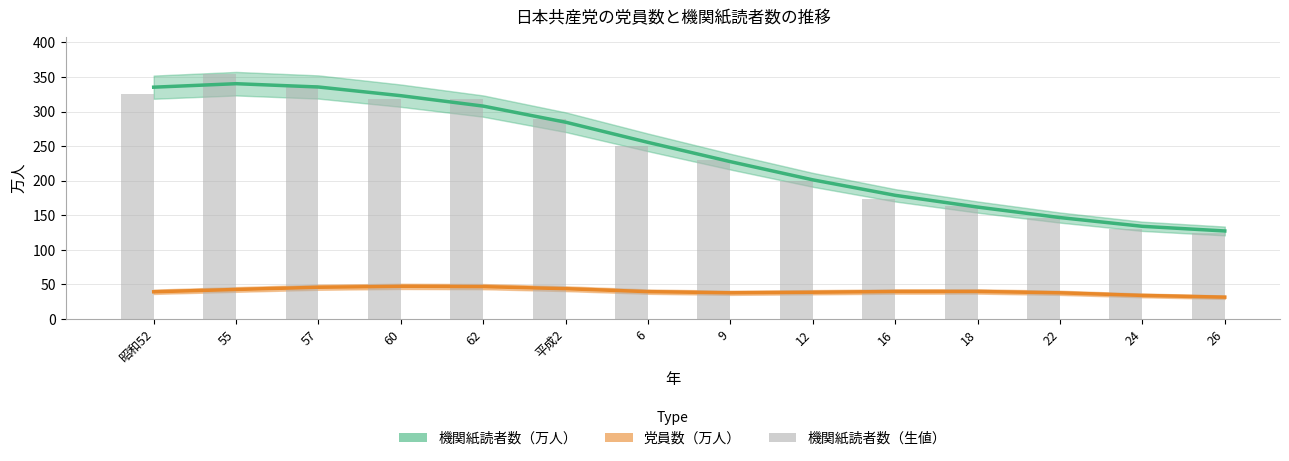

What value does the 党員数（万人） series have at 16?

39.7